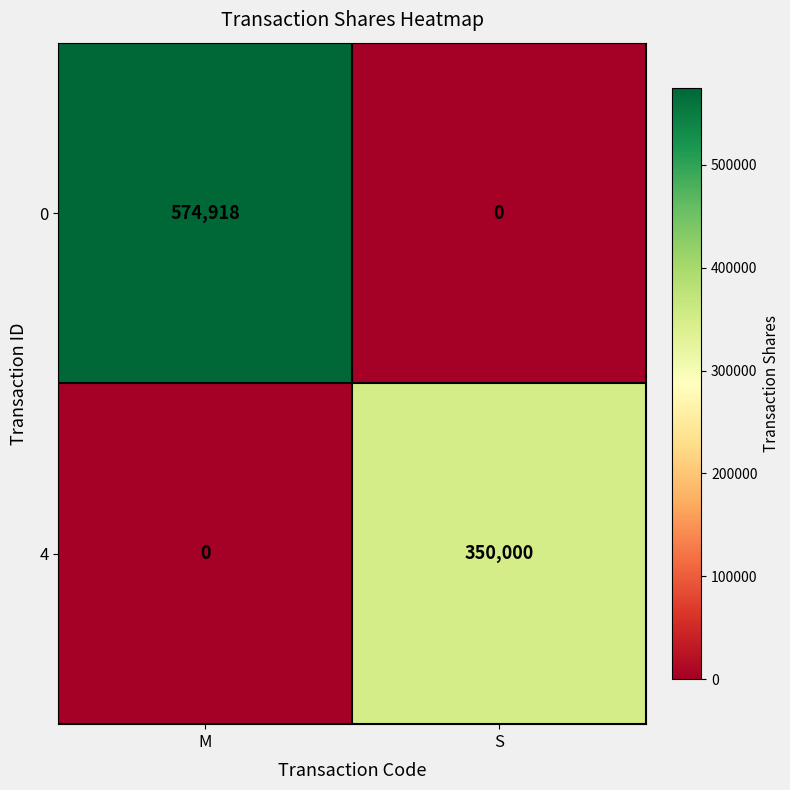

How many positive values does the 0 series have?

1